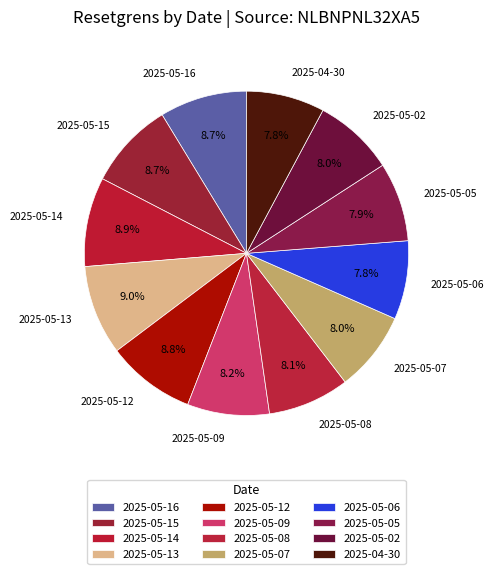

How many segments does this pie chart have?

12